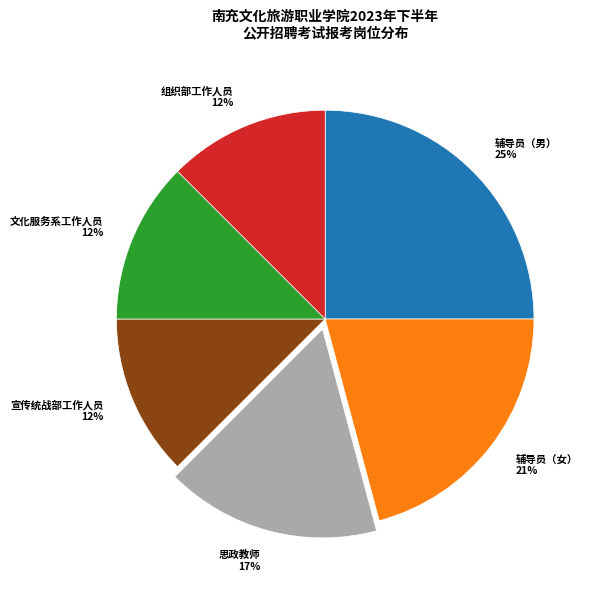

Is there a majority slice in this chart?

No